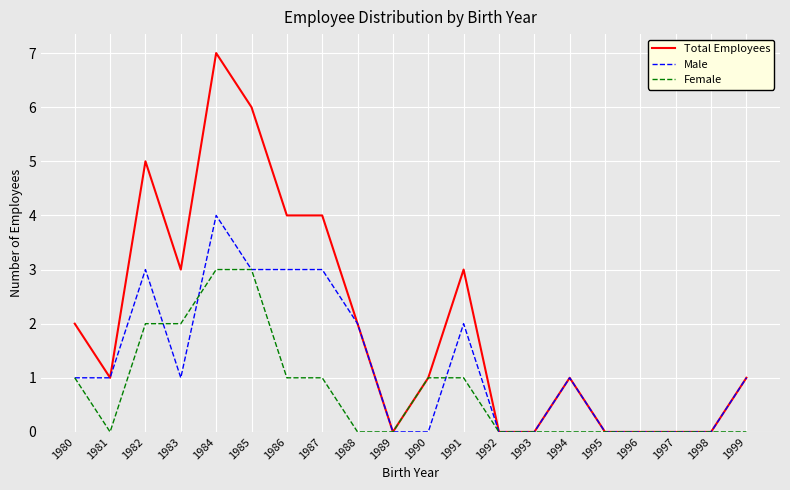

Reading left to right, transcribe all the data shown in this chart.

Total Employees: 1980=2	1981=1	1982=5	1983=3	1984=7	1985=6	1986=4	1987=4	1988=2	1989=0	1990=1	1991=3	1992=0	1993=0	1994=1	1995=0	1996=0	1997=0	1998=0	1999=1
Male: 1980=1	1981=1	1982=3	1983=1	1984=4	1985=3	1986=3	1987=3	1988=2	1989=0	1990=0	1991=2	1992=0	1993=0	1994=1	1995=0	1996=0	1997=0	1998=0	1999=1
Female: 1980=1	1981=0	1982=2	1983=2	1984=3	1985=3	1986=1	1987=1	1988=0	1989=0	1990=1	1991=1	1992=0	1993=0	1994=0	1995=0	1996=0	1997=0	1998=0	1999=0